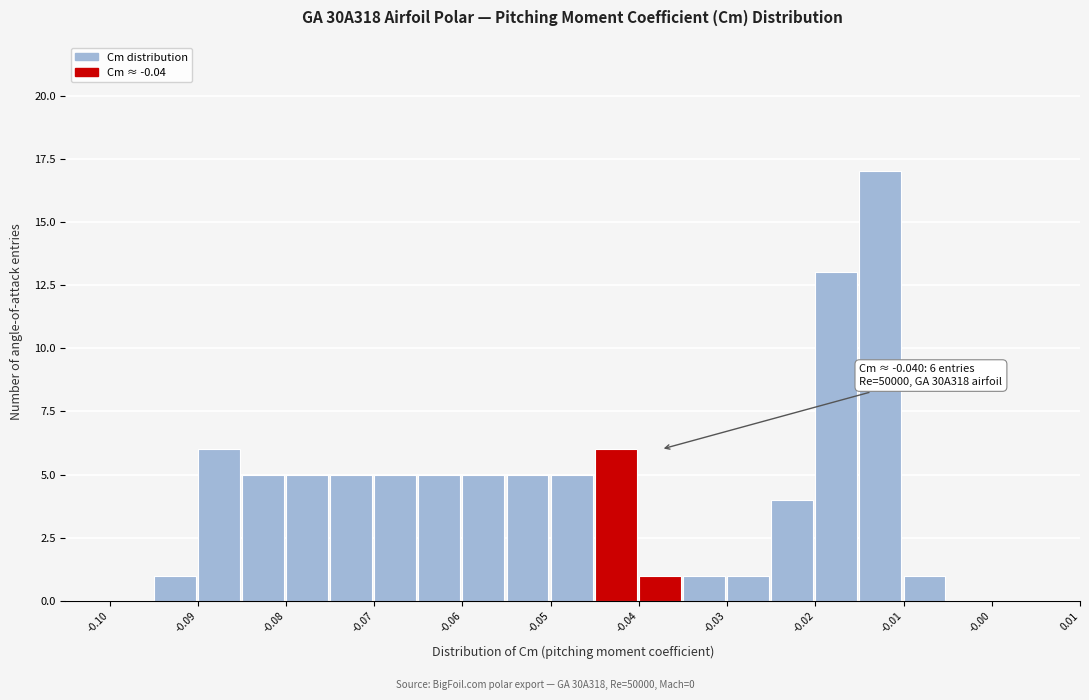

Which range on the x-axis has the tallest bar?

-0.015 to -0.010